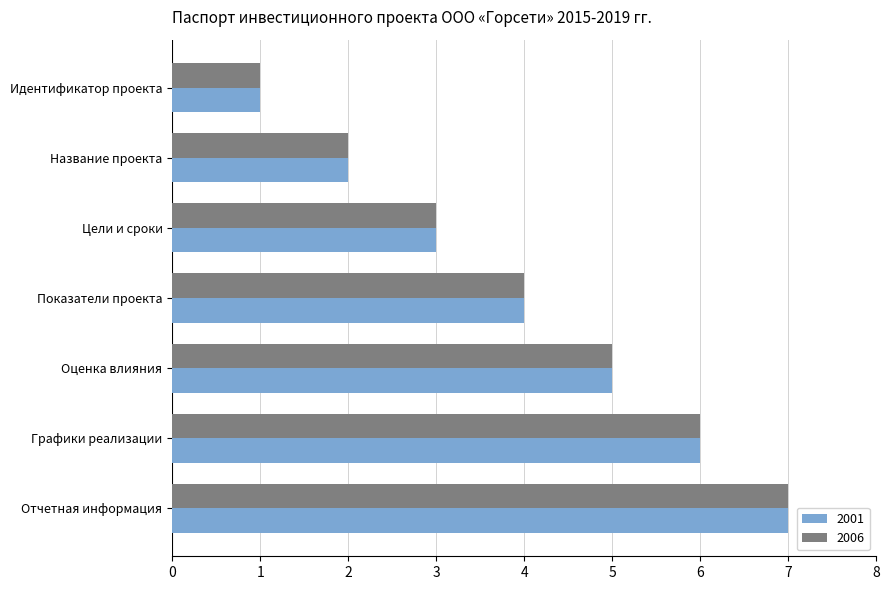

What is the greatest value displayed?

7